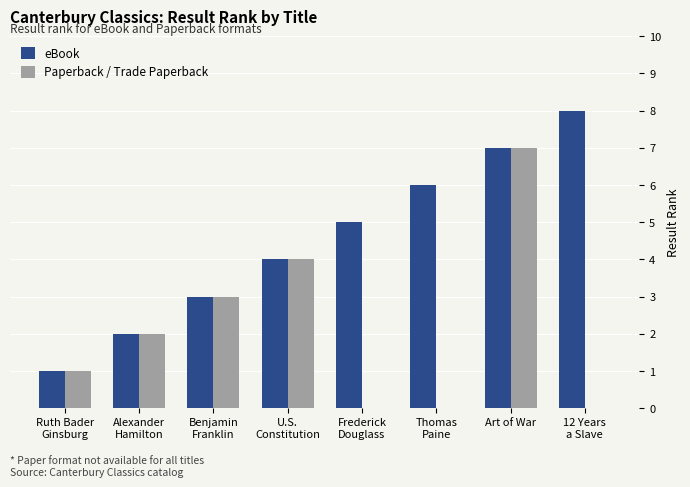

Reading left to right, extract all data points from this chart.

eBook: 1	2	3	4	5	6	7	8
Paperback / Trade Paperback: 1	2	3	4	0	0	7	0